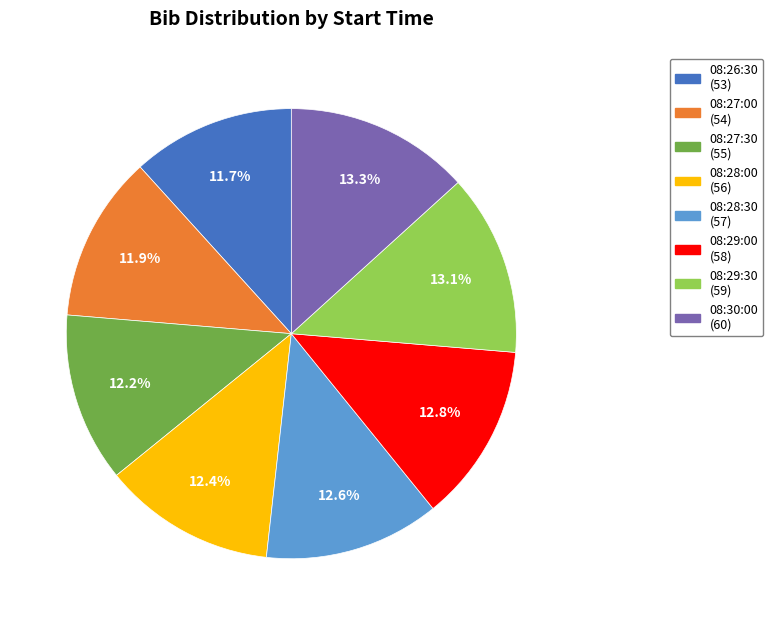

True or false: 08:29:30 accounts for 13% of the total.

True